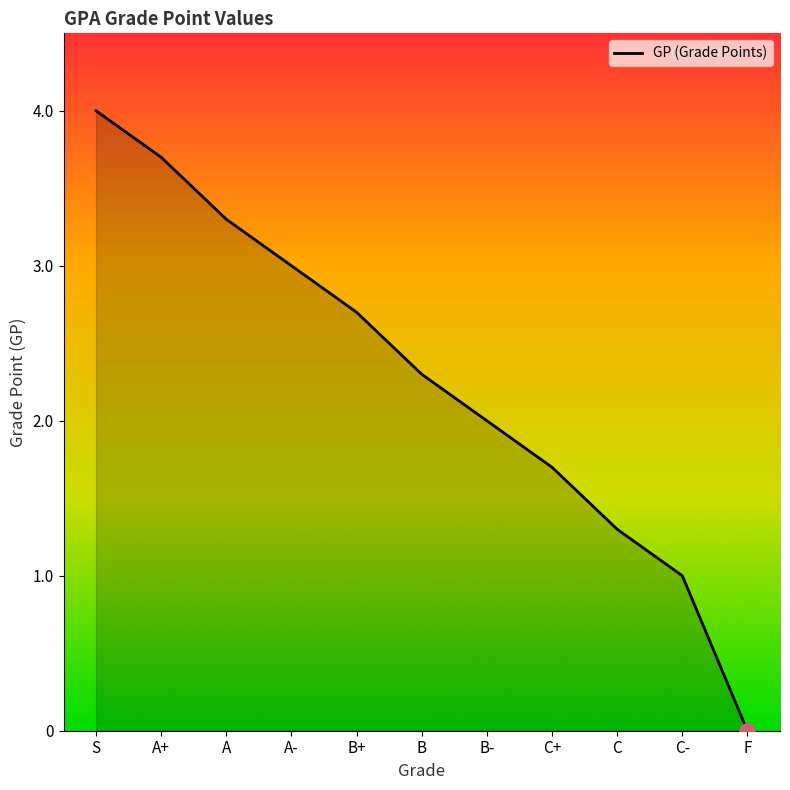

Between B and B-, which is larger?

B